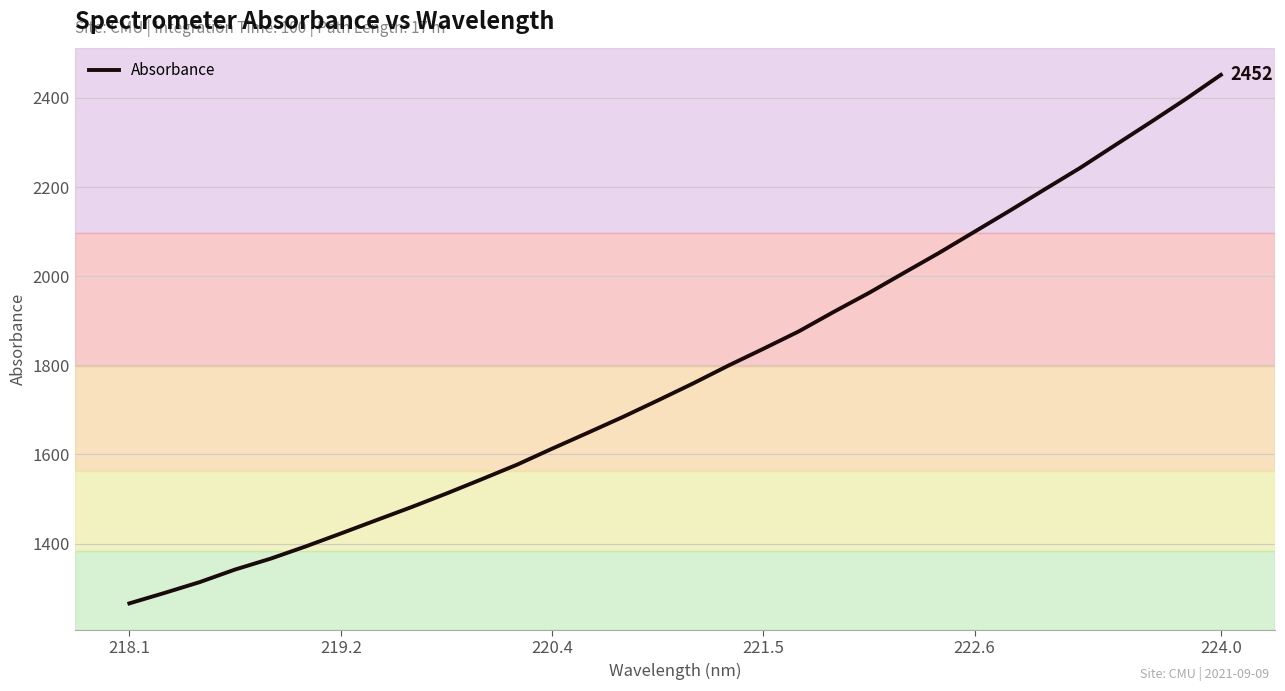

What is the difference between the maximum and minimum values?

1186.0